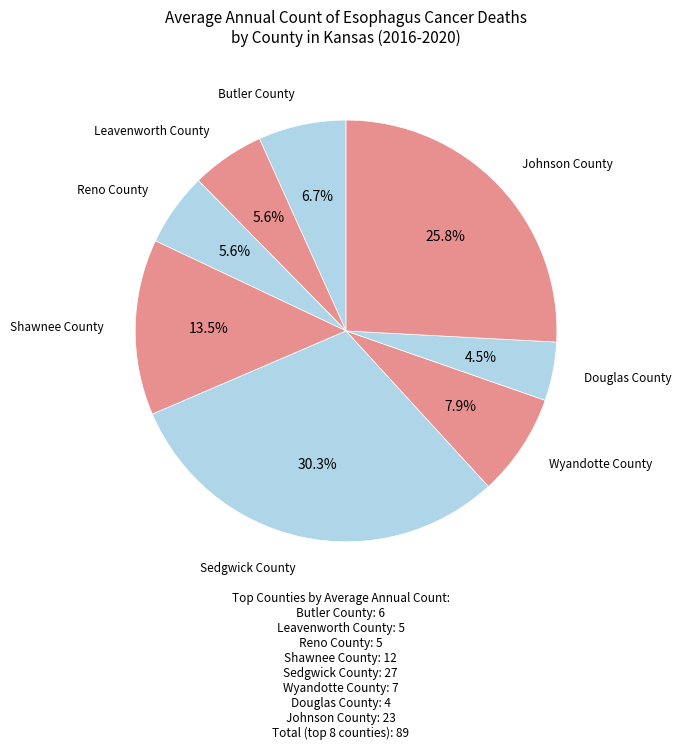

To the nearest percent, what percentage of the pie is Butler County?

7%